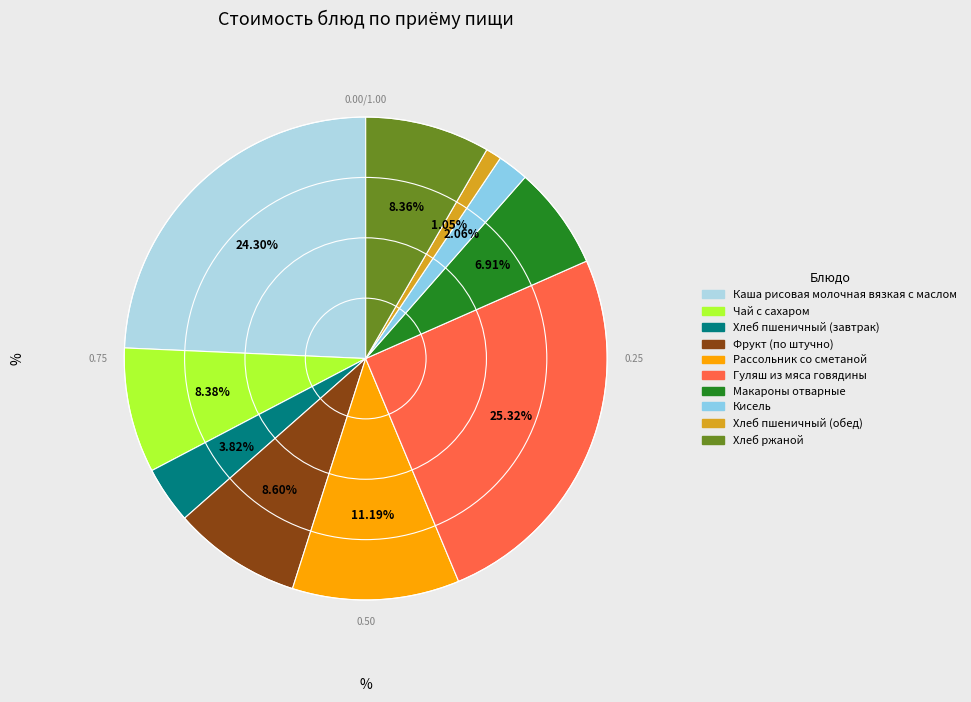

To the nearest percent, what percentage of the pie is Хлеб пшеничный (обед)?

1%